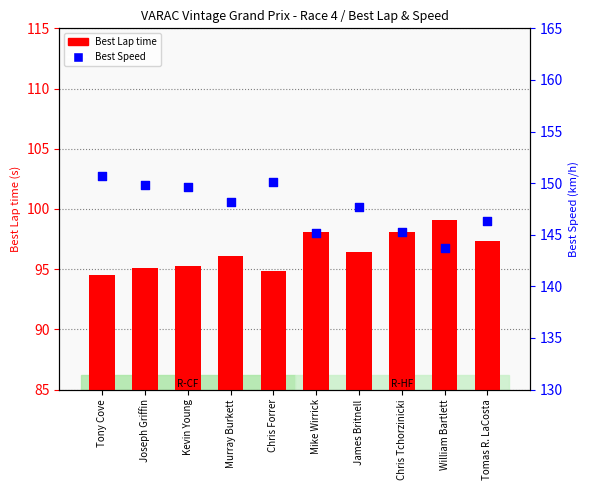

At which category is the sum across all series the highest?

Tony Cove